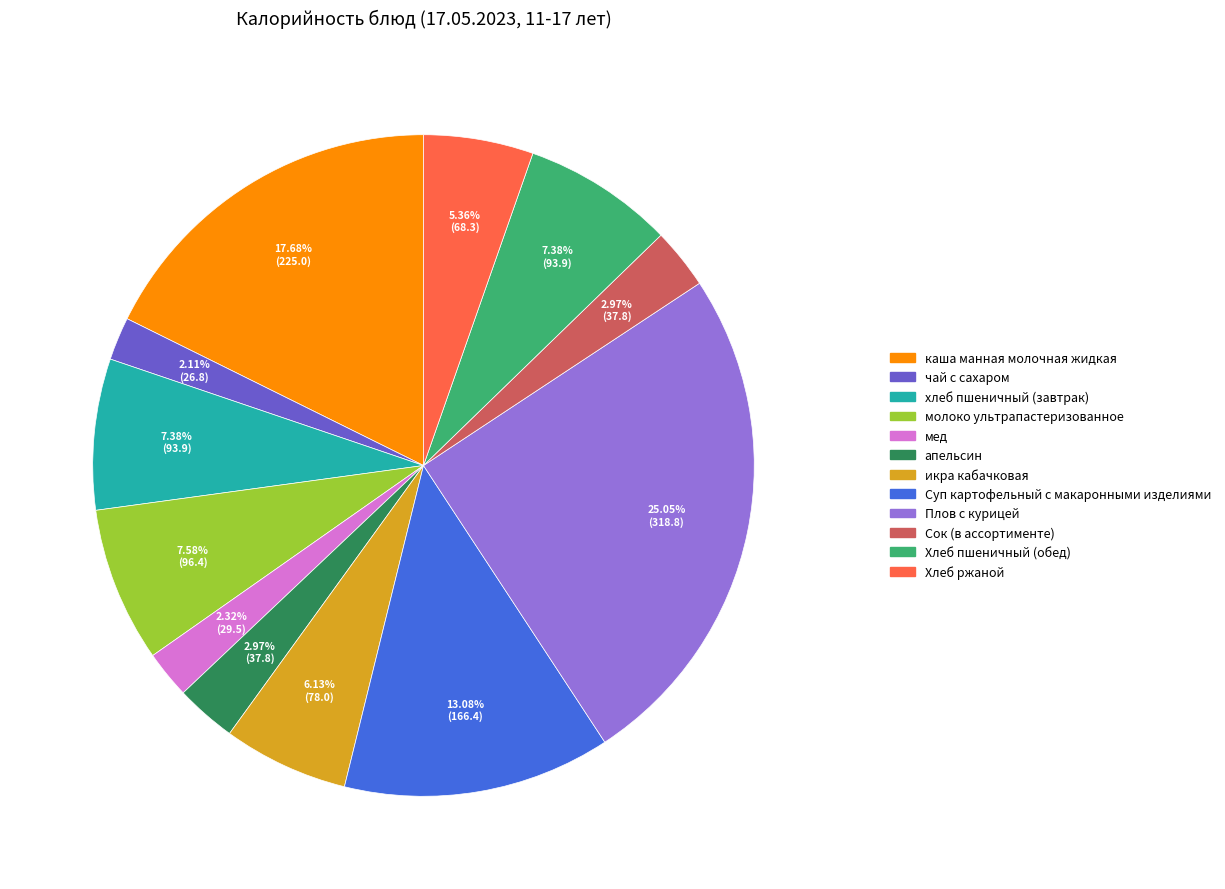

The хлеб пшеничный (завтрак) slice represents 1% of the pie. True or false?

False